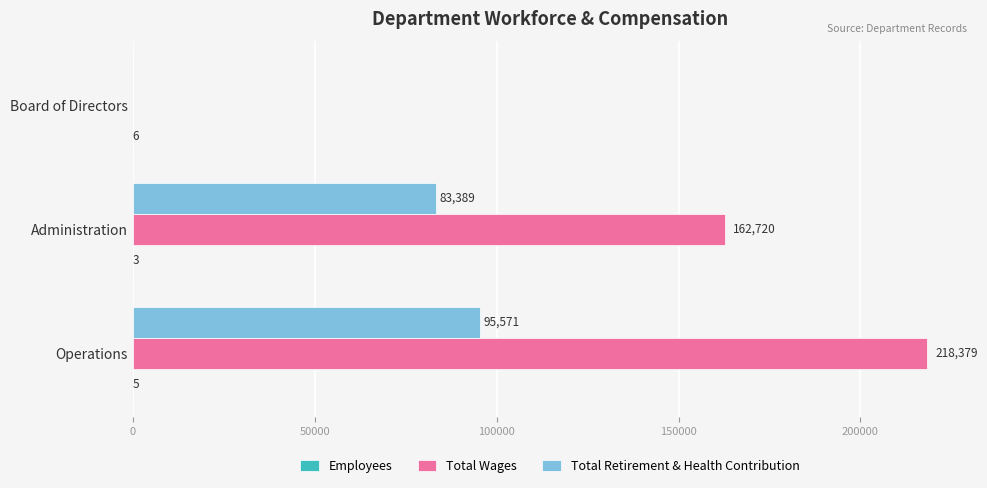

What is the highest value of the Total Wages series?

218379